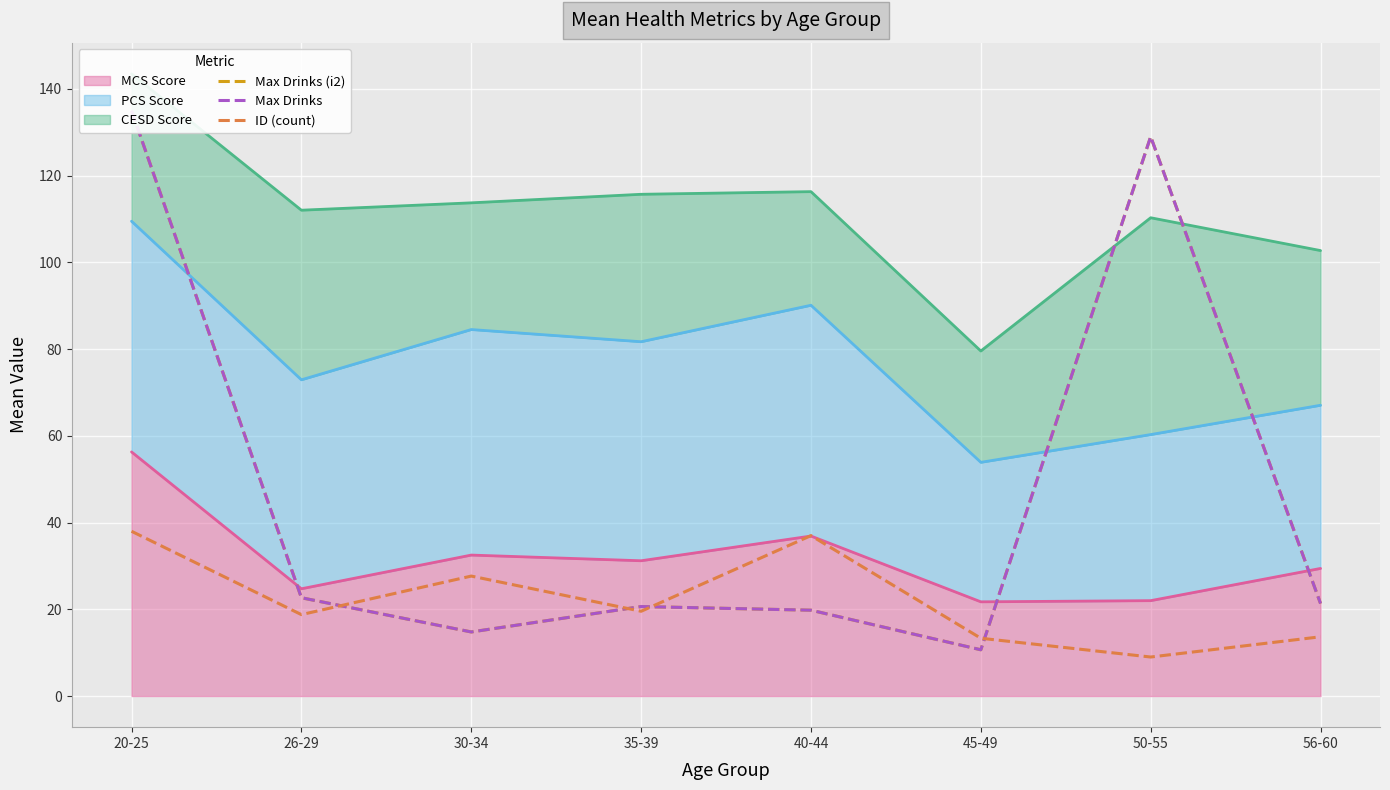

The value of Max Drinks at 40-44 is 12.4. True or false?

False